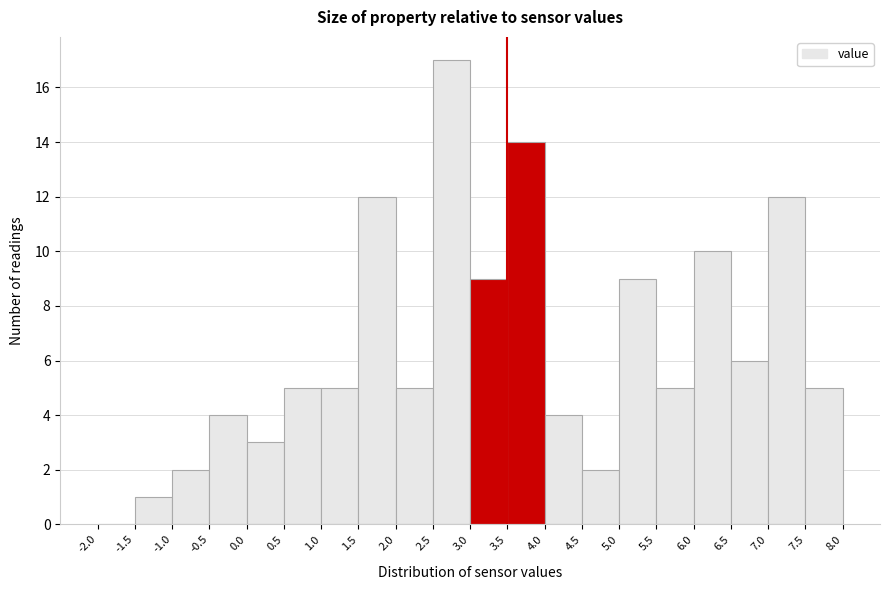

Reading left to right, transcribe this chart: for each bar, give the range it covers on the x-axis and its height. The values are not printed on the chart, so give them approximately, as read against the axis.

-2.0 to -1.5: 0
-1.5 to -1.0: 1
-1.0 to -0.5: 2
-0.5 to 0.0: 4
0.0 to 0.5: 3
0.5 to 1.0: 5
1.0 to 1.5: 5
1.5 to 2.0: 12
2.0 to 2.5: 5
2.5 to 3.0: 17
3.0 to 3.5: 9
3.5 to 4.0: 14
4.0 to 4.5: 4
4.5 to 5.0: 2
5.0 to 5.5: 9
5.5 to 6.0: 5
6.0 to 6.5: 10
6.5 to 7.0: 6
7.0 to 7.5: 12
7.5 to 8.0: 5